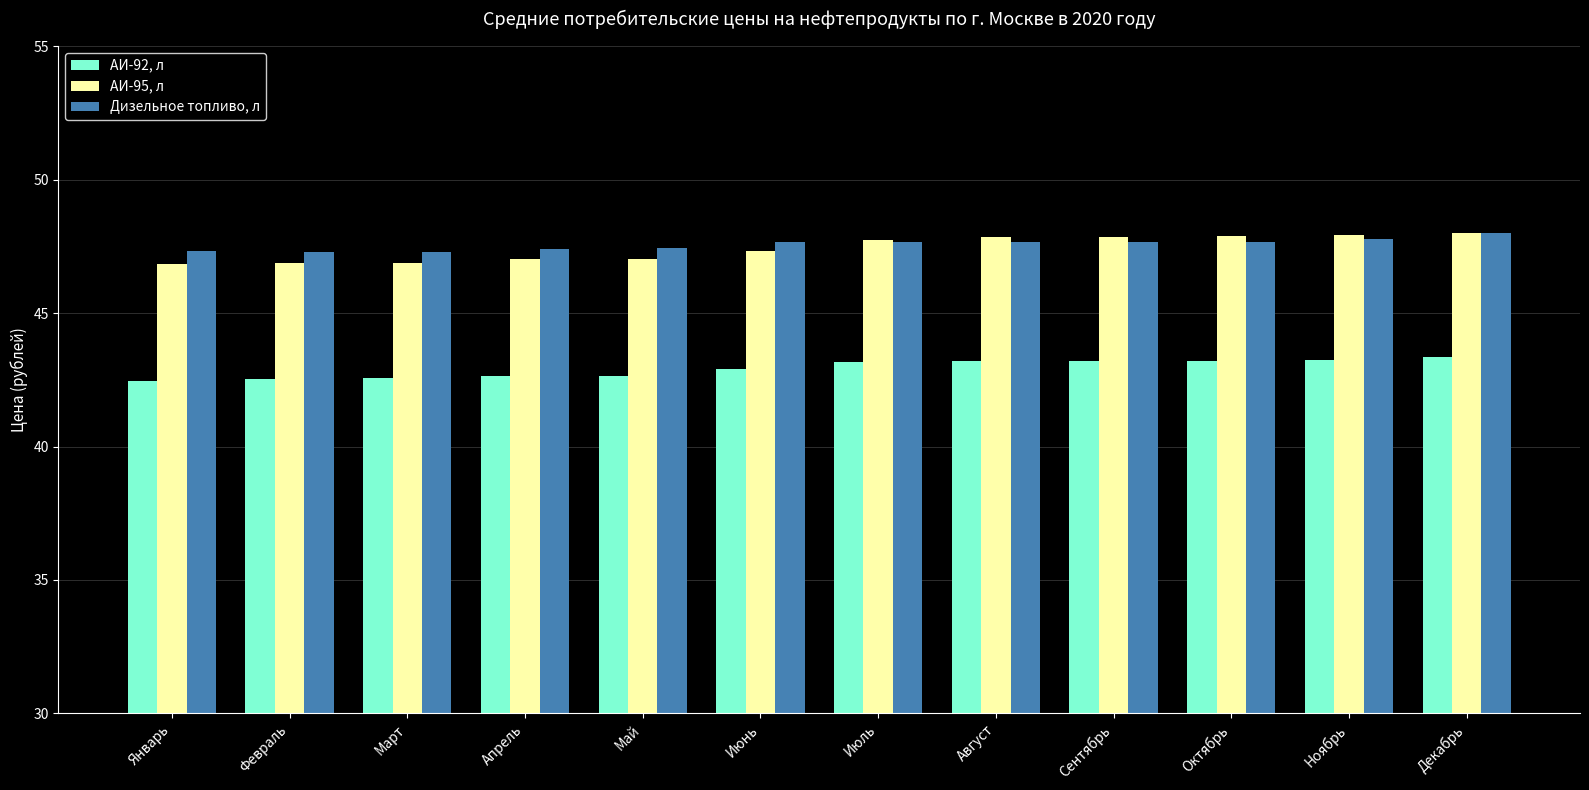

Rank the series at Октябрь from lowest to highest value.

АИ-92, л, Дизельное топливо, л, АИ-95, л